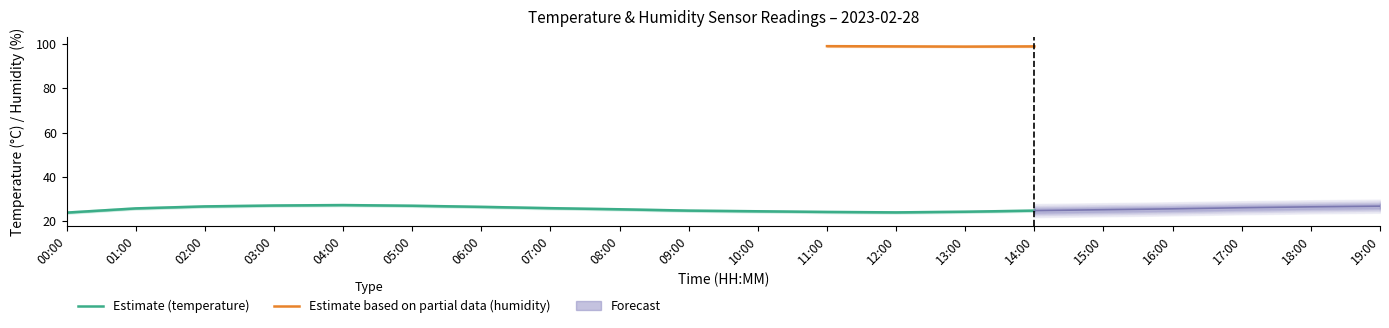

What is the value of the humidity point at the 15th from the left?

98.9